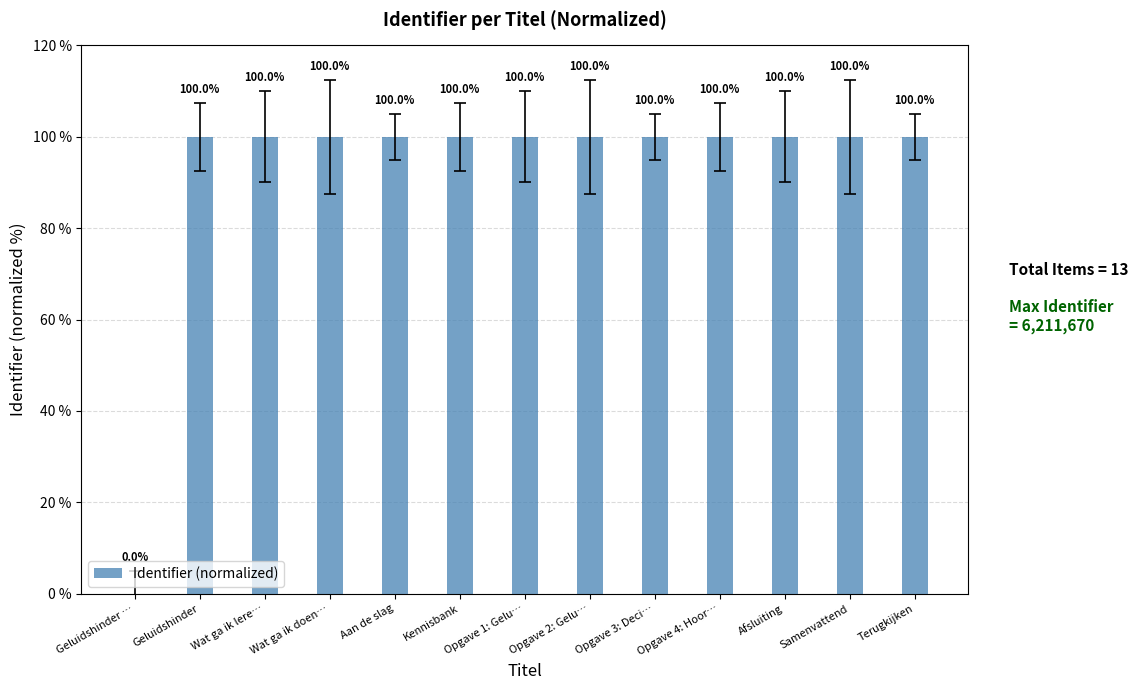

At which label does the data first exceed 99?

Geluidshinder